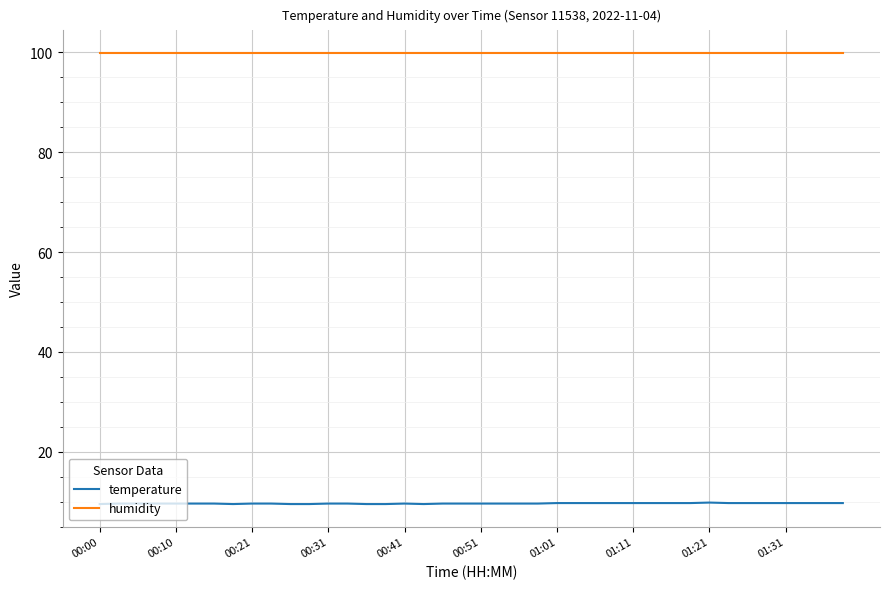

True or false: humidity and temperature cross at least once.

False